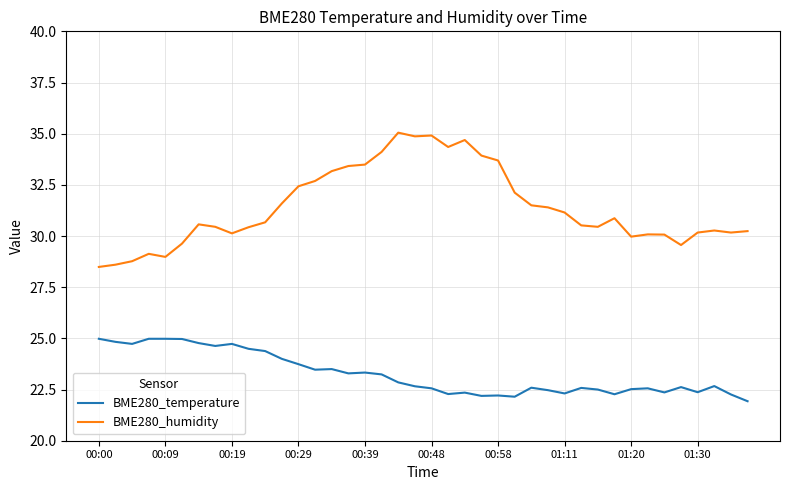

Which series has the largest total across all categories?

BME280_humidity